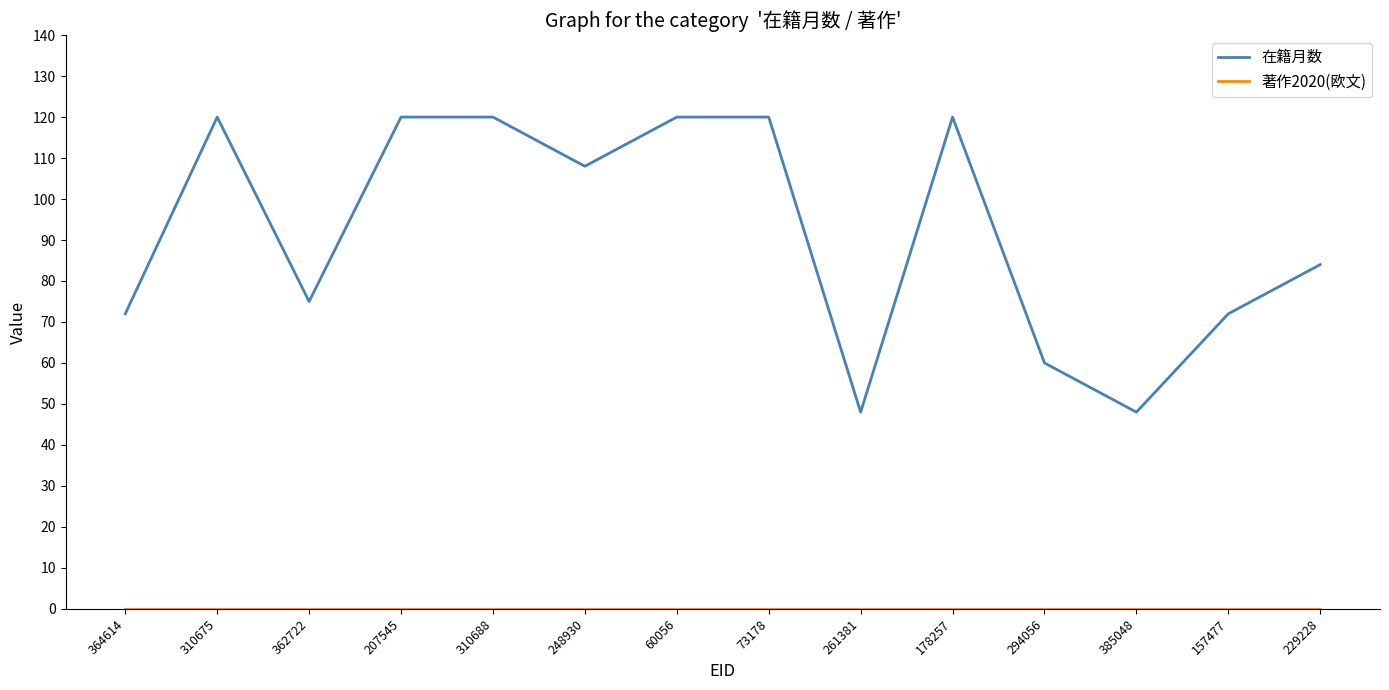

What is the greatest value displayed?

120